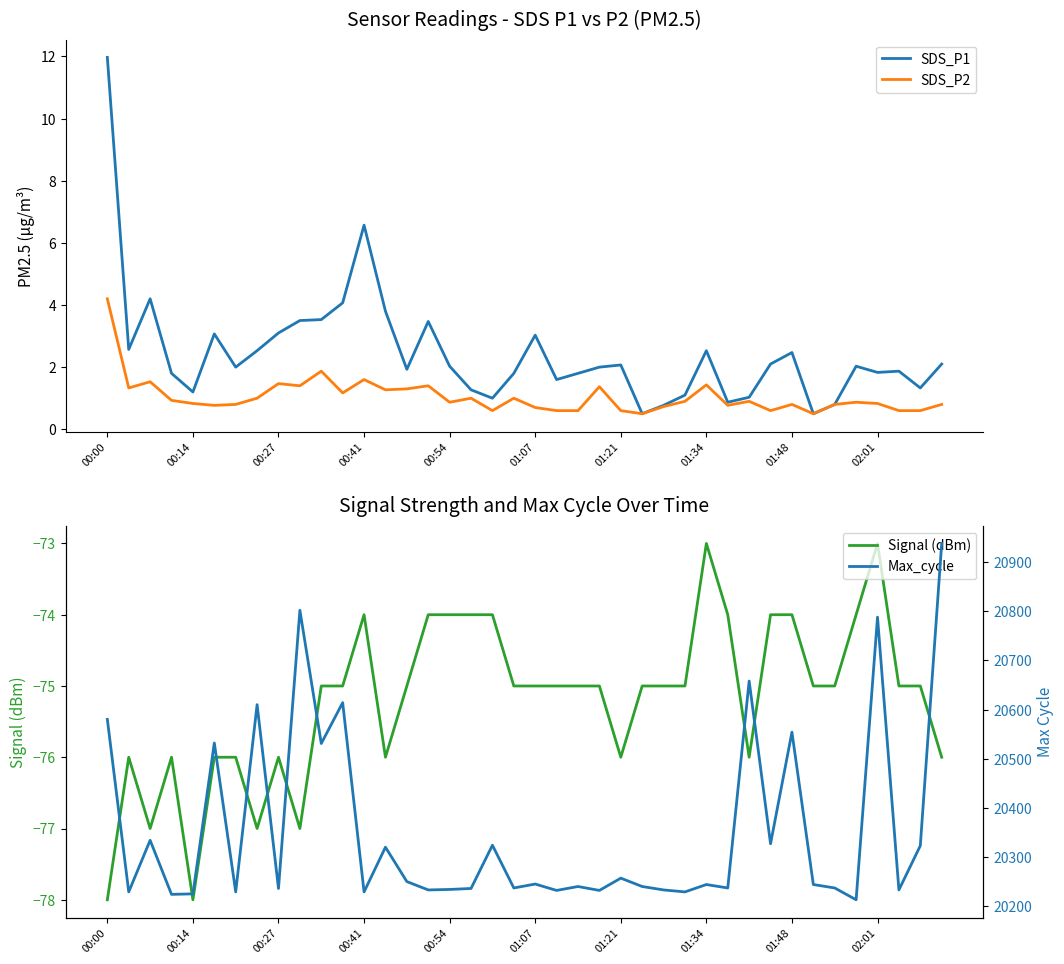

Between 37 and 22, which is larger?

37